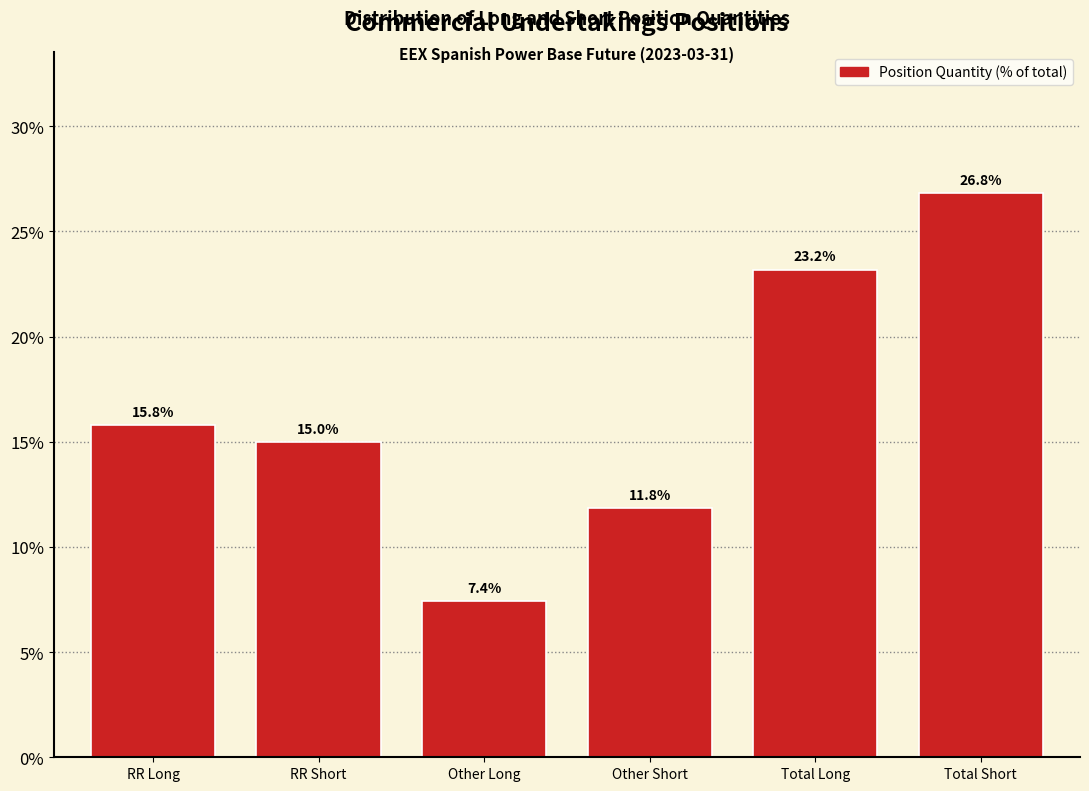

Reading left to right, extract all data points from this chart.

RR Long=15.8	RR Short=15.0	Other Long=7.4	Other Short=11.8	Total Long=23.2	Total Short=26.8